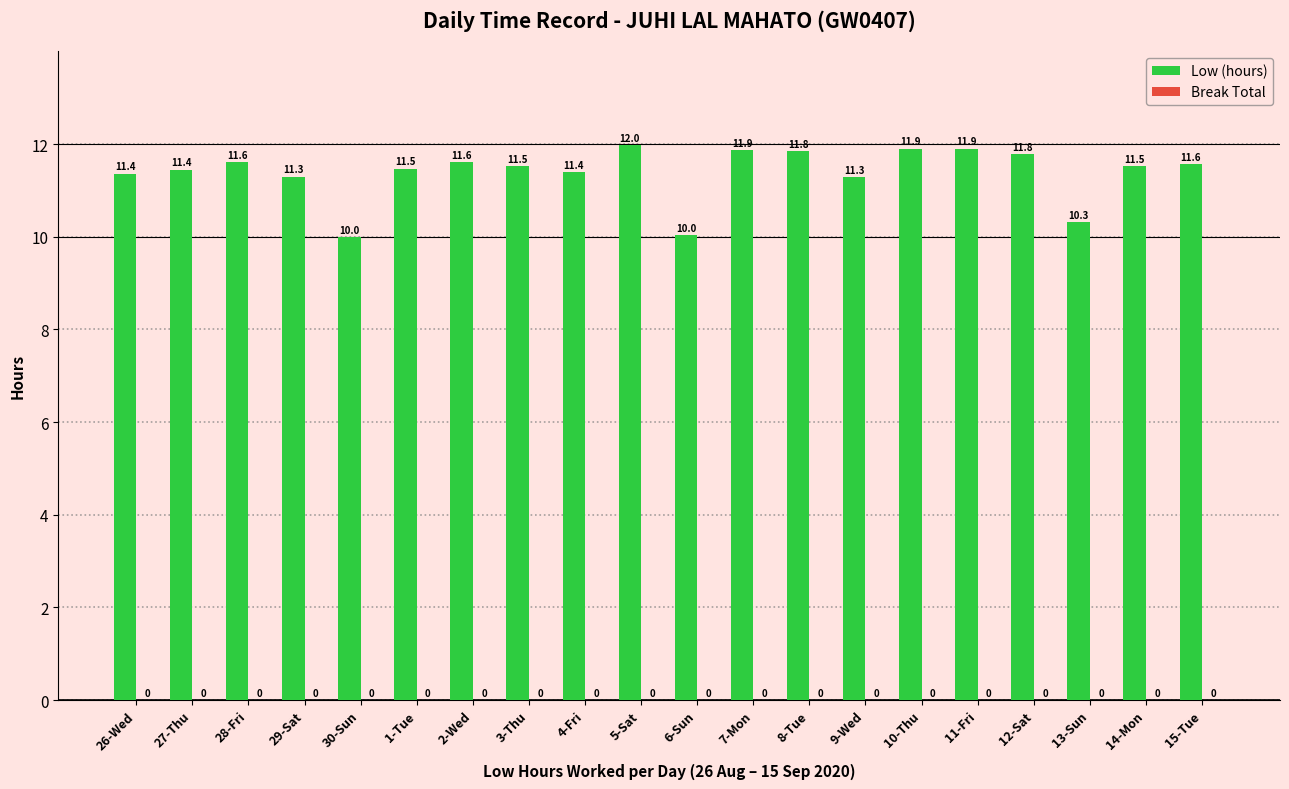

Read the value at 28-Fri.

11.6